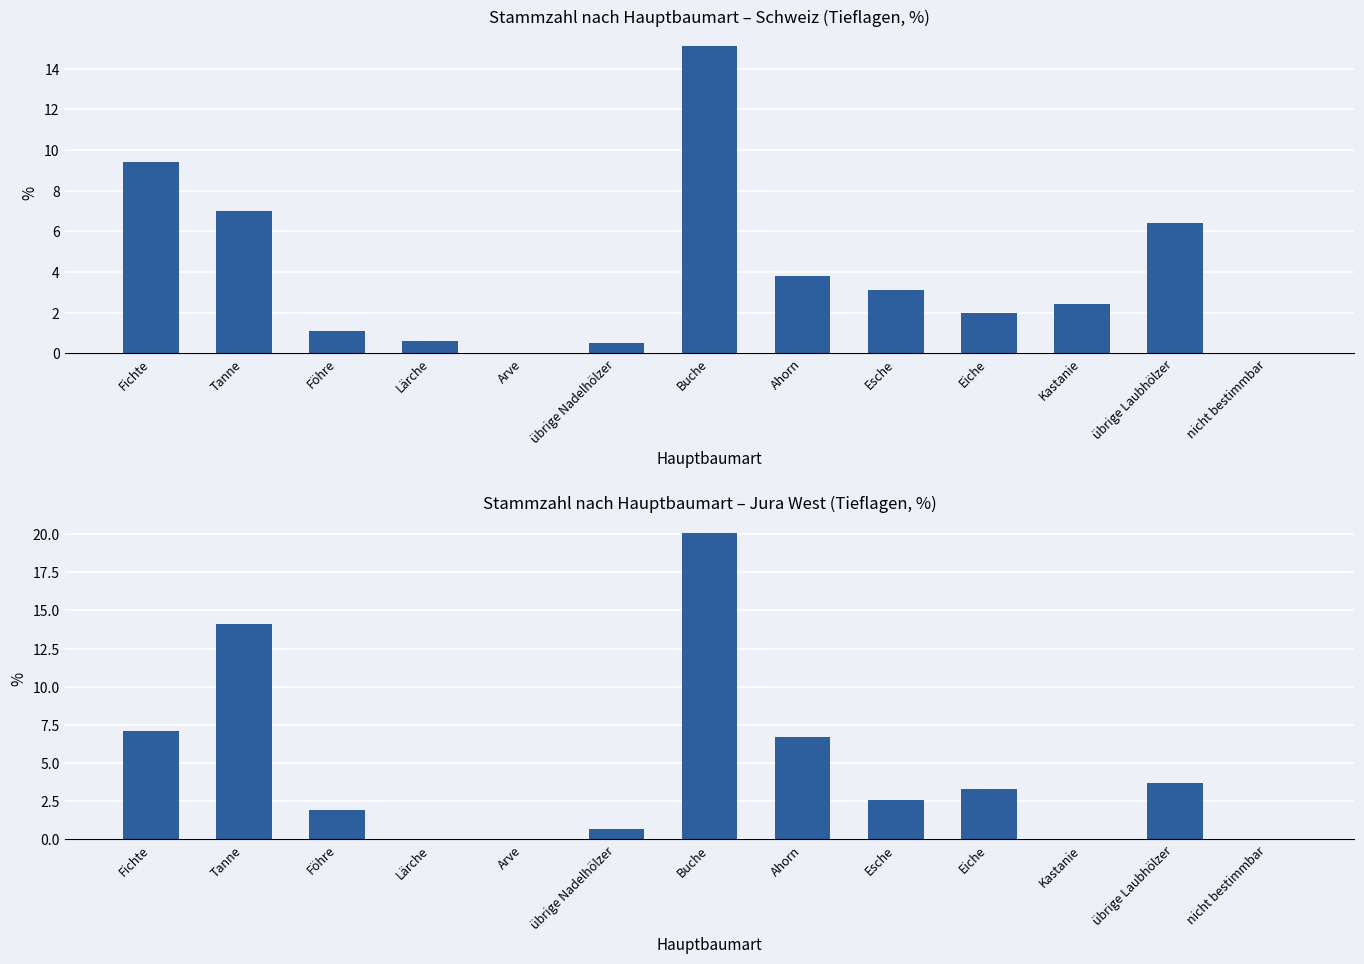

How many distinct data groups are displayed?

2